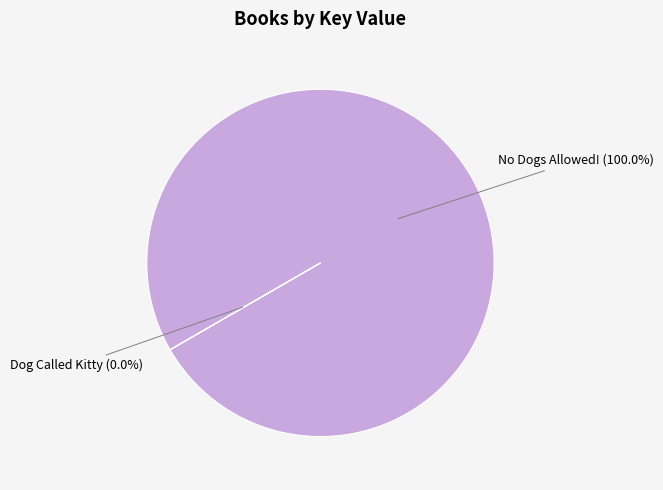

Between Dog Called Kitty and No Dogs Allowed!, which is larger?

No Dogs Allowed!